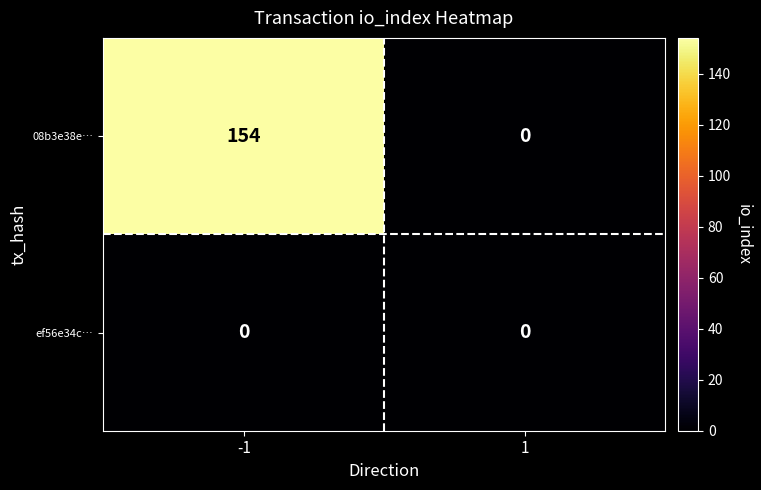

Which series has the largest range (max minus min)?

08b3e38e…